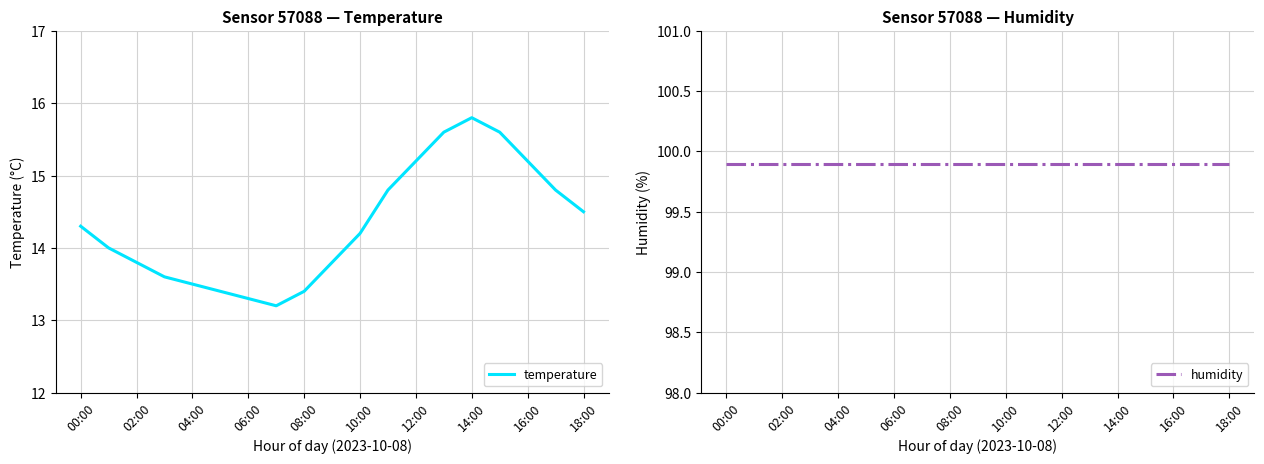

How many lines are shown in the chart?

2